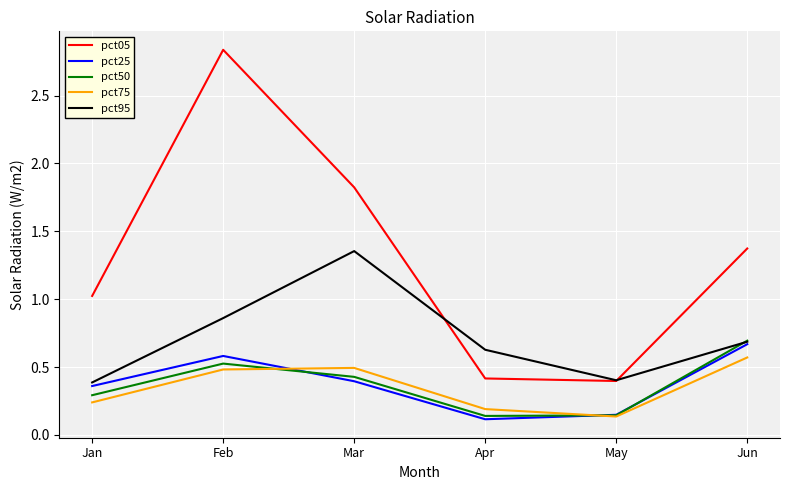

What is the difference between the pct05 values at Mar and Feb?

1.0